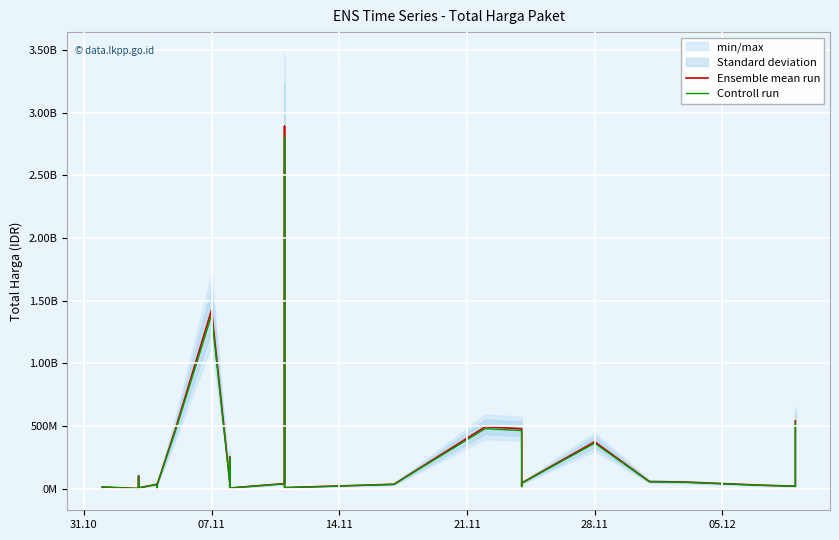

In Controll run, how many points are lower than both neighbors (excluding endpoints)?

10